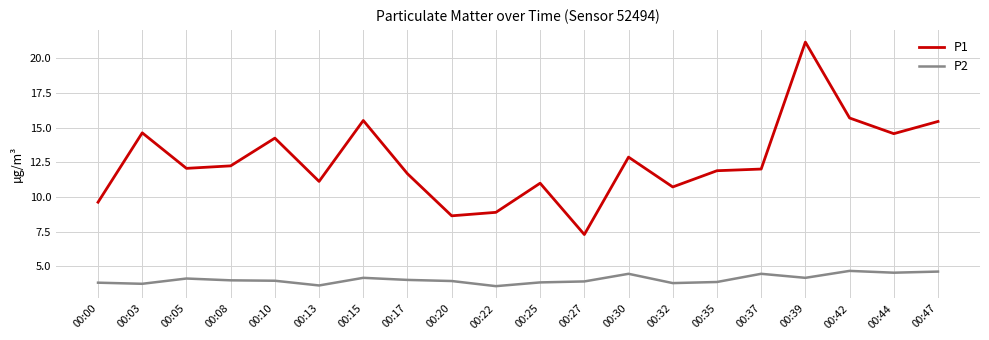

Is the value of P2 at 00:20 greater than the value of P1 at 00:35?

No